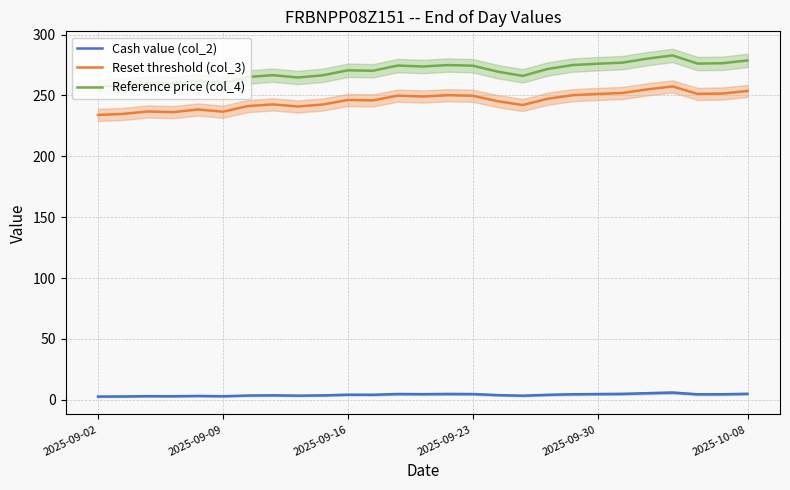

How many interior local valleys does the Reference price (col_4) series have?

7